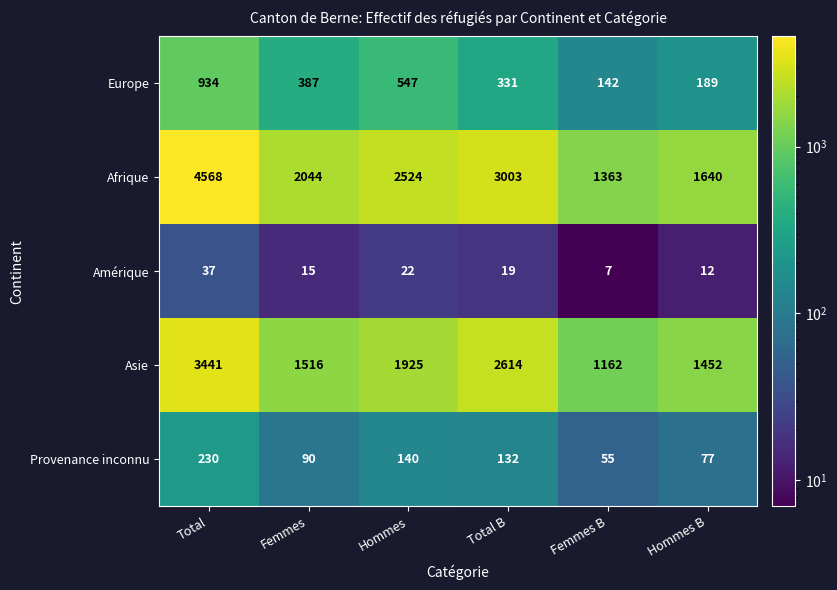

How many values in the Afrique series are below 2524?

3